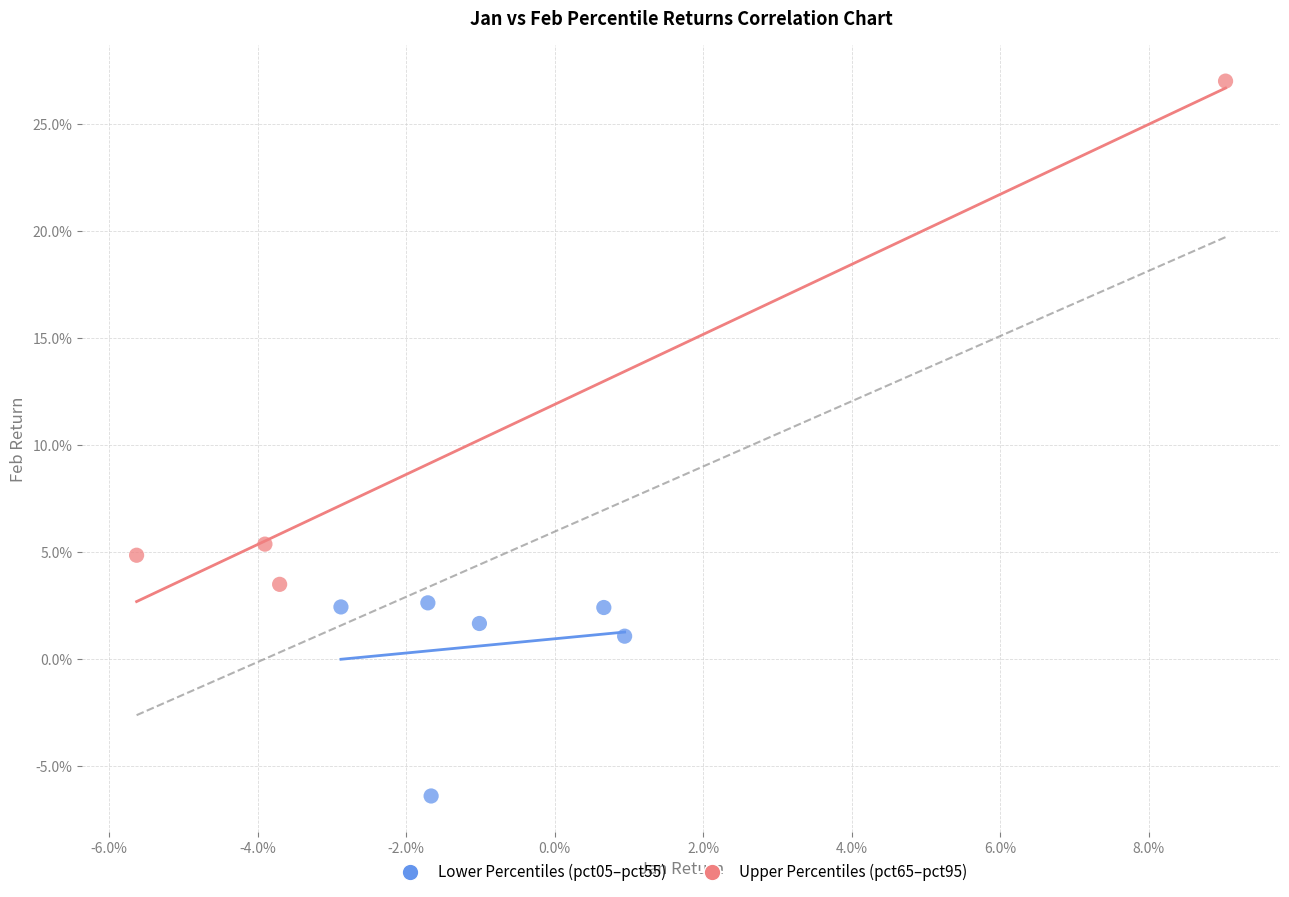

Which series reaches the minimum Y coordinate?

Lower Percentiles (pct05–pct55)